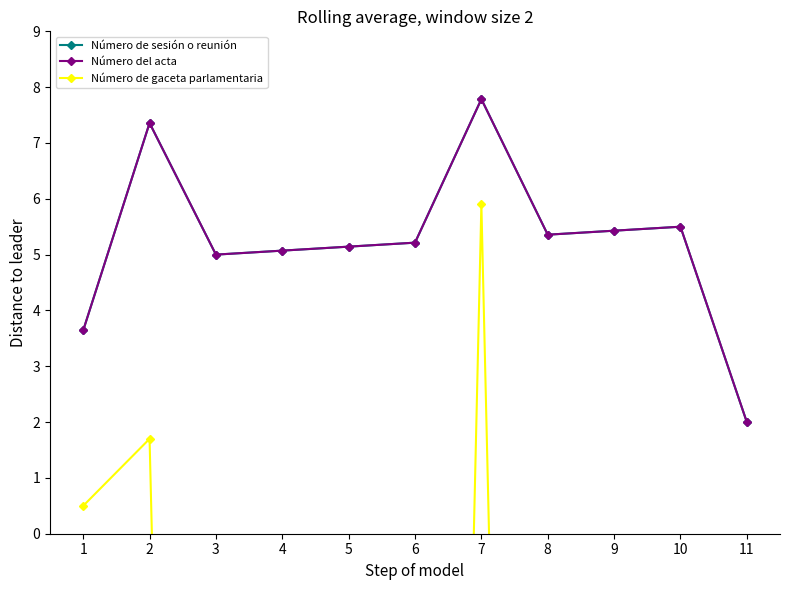

At which label does Número de sesión o reunión reach its peak?

7